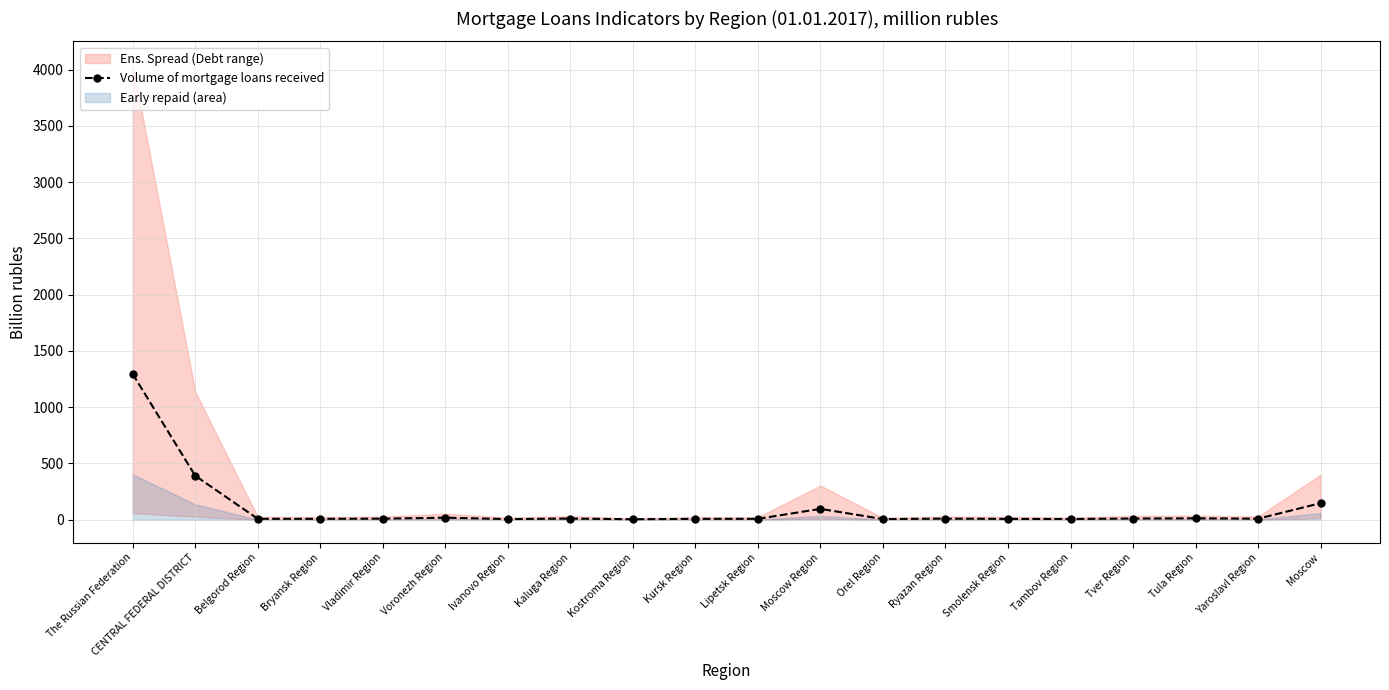

Reading left to right, list all the values displayed in this chart.

The Russian Federation=1295.4	CENTRAL FEDERAL DISTRICT=391.3	Belgorod Region=8.7	Bryansk Region=8.2	Vladimir Region=10.0	Voronezh Region=18.4	Ivanovo Region=6.0	Kaluga Region=10.7	Kostroma Region=4.6	Kursk Region=8.0	Lipetsk Region=8.3	Moscow Region=96.8	Orel Region=6.3	Ryazan Region=10.1	Smolensk Region=7.8	Tambov Region=6.8	Tver Region=11.0	Tula Region=12.7	Yaroslavl Region=9.5	Moscow=147.5